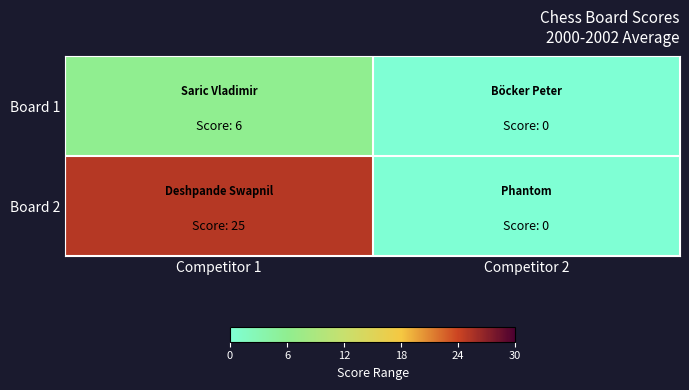

Which series has the largest range (max minus min)?

Board 2